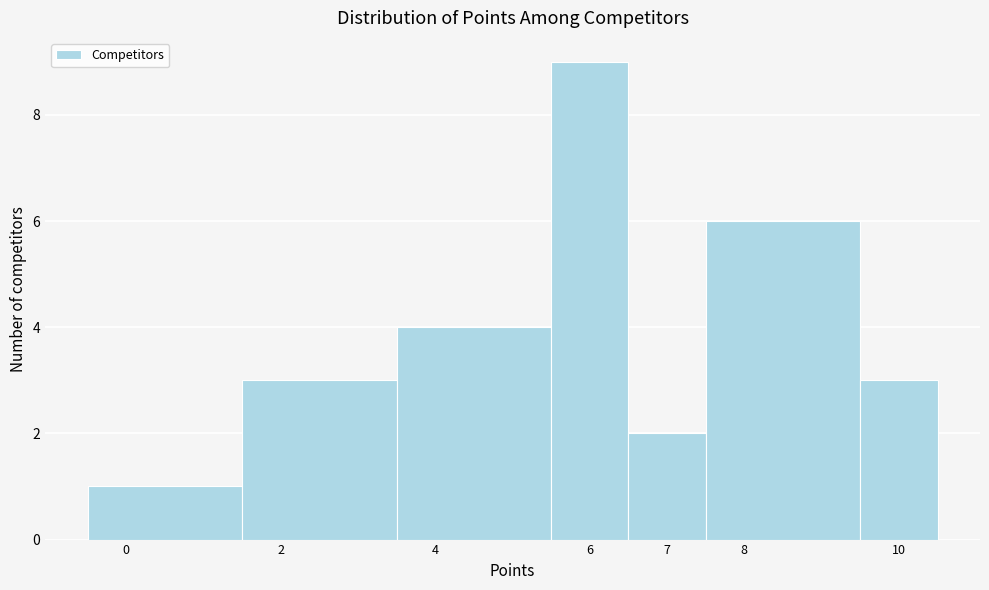

Which range on the x-axis has the tallest bar?

5.5 to 6.5